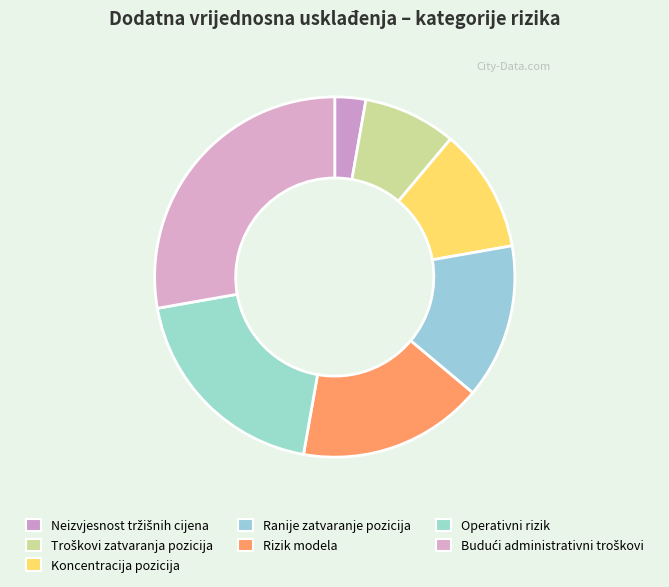

Does Neizvjesnost tržišnih cijena represent more than half of the total?

No